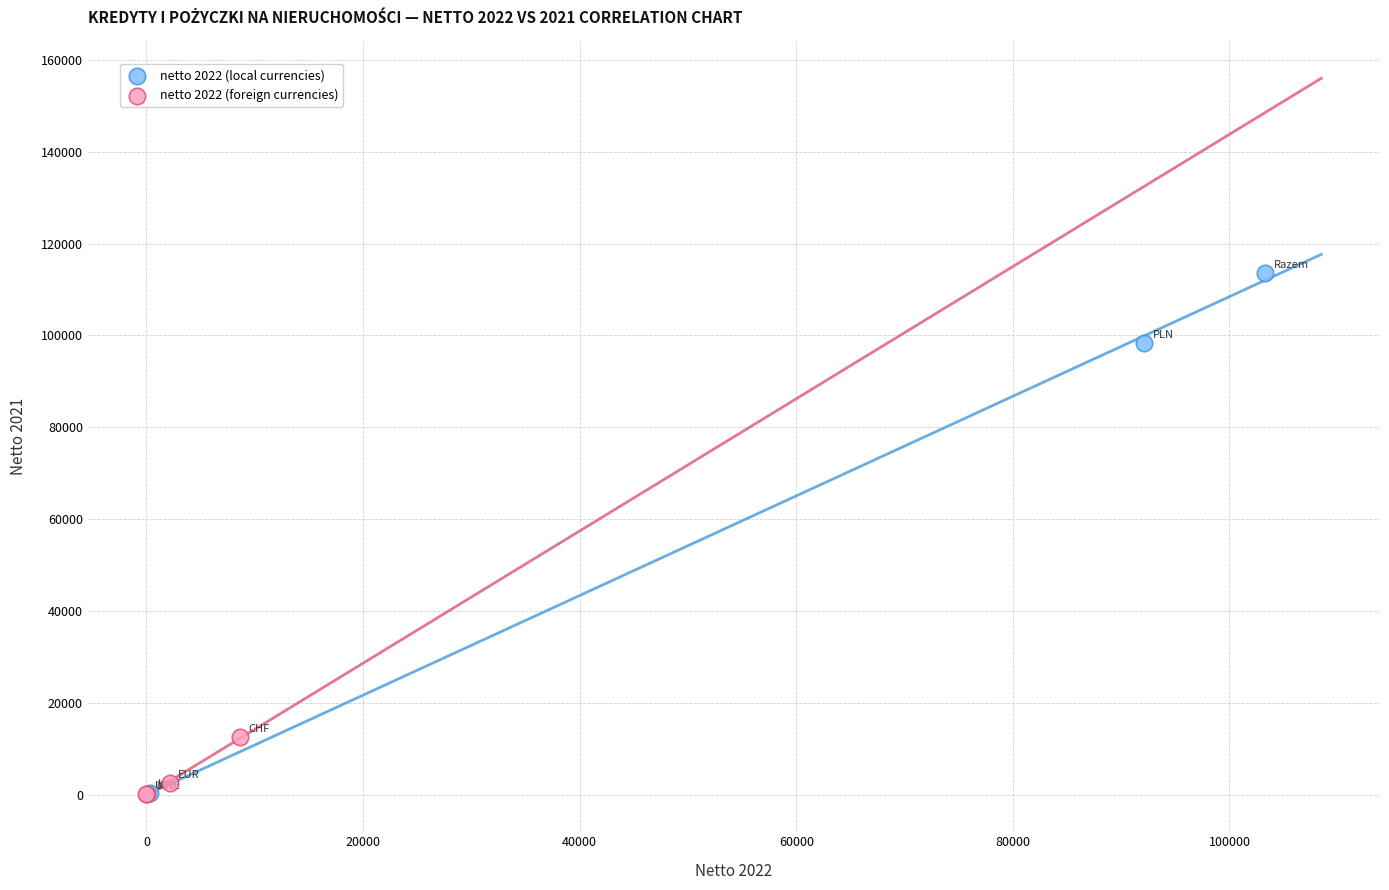

Which series has the widest spread of Y values?

netto 2022 (local currencies)